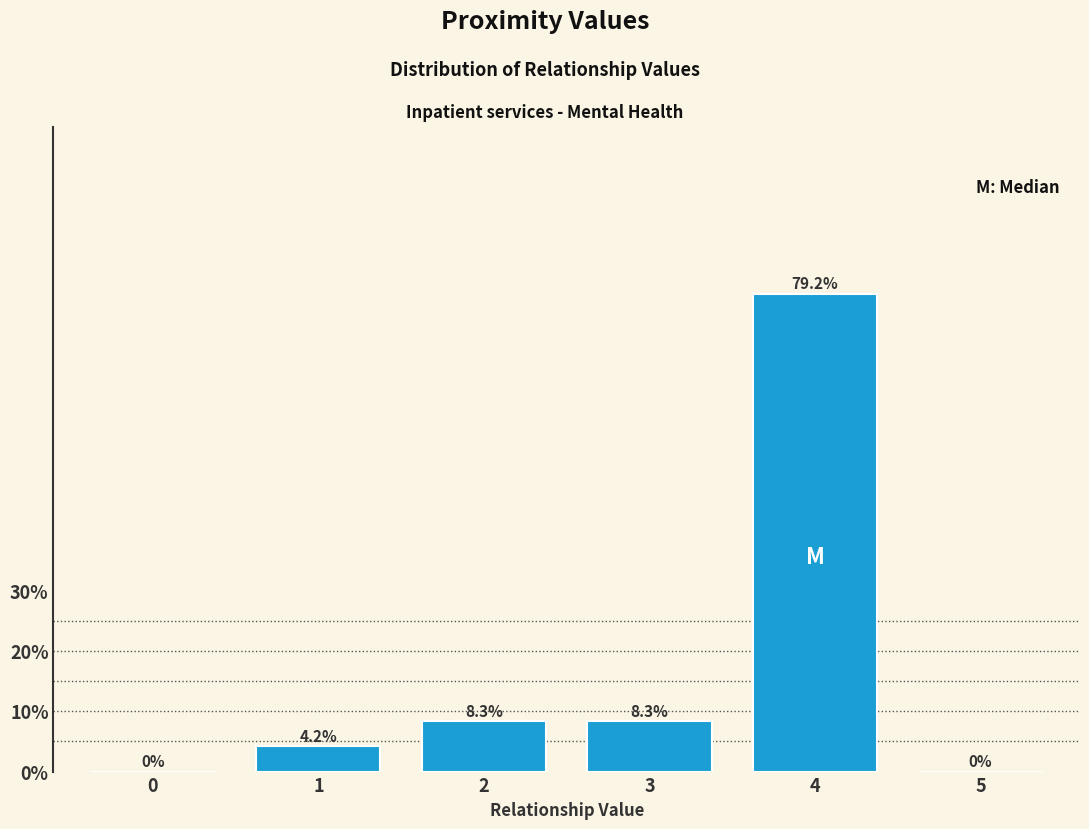

Reading left to right, what are all the values shown in this chart?

0=0.0	1=4.2	2=8.3	3=8.3	4=79.2	5=0.0